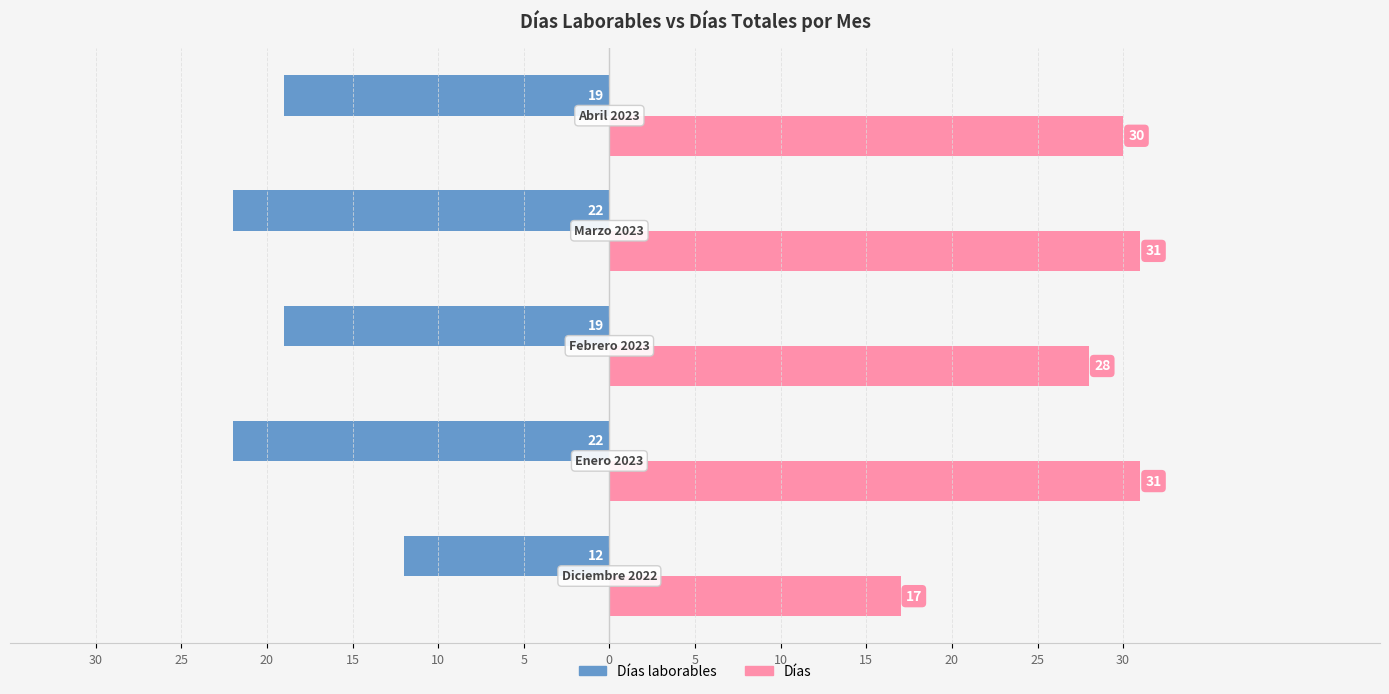

What are all the series names shown in the legend?

Días laborables, Días